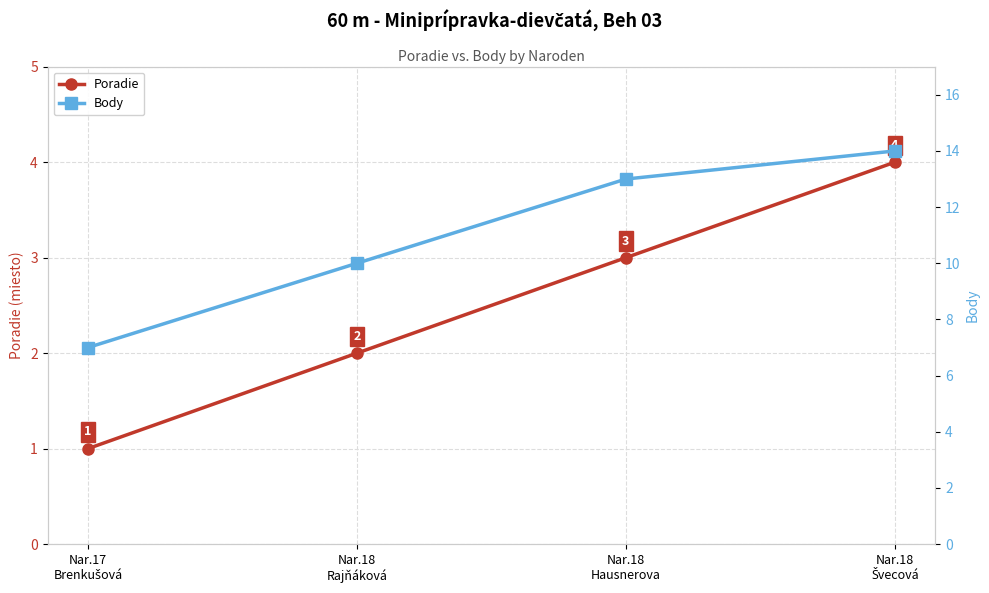

What value does the Body series have at Nar.17
Brenkušová?

7